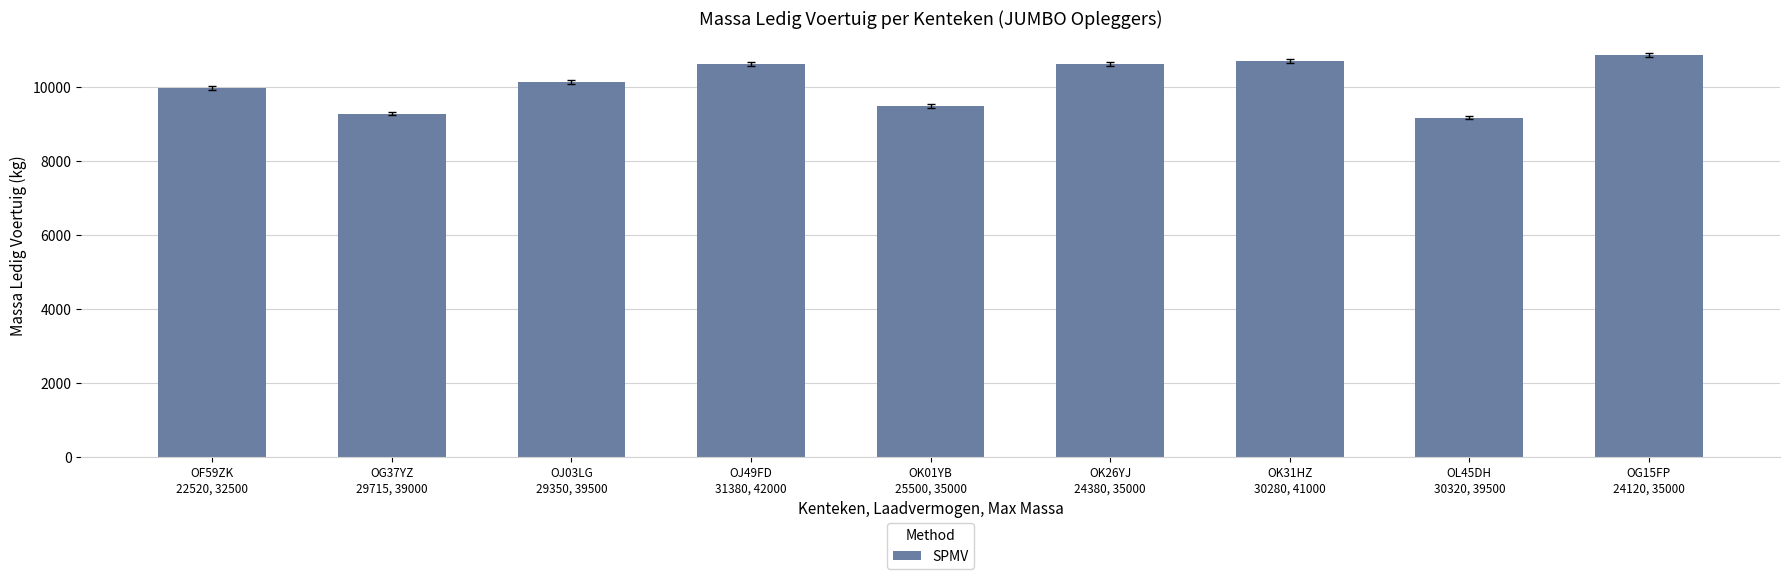

How many bars are there in total?

9